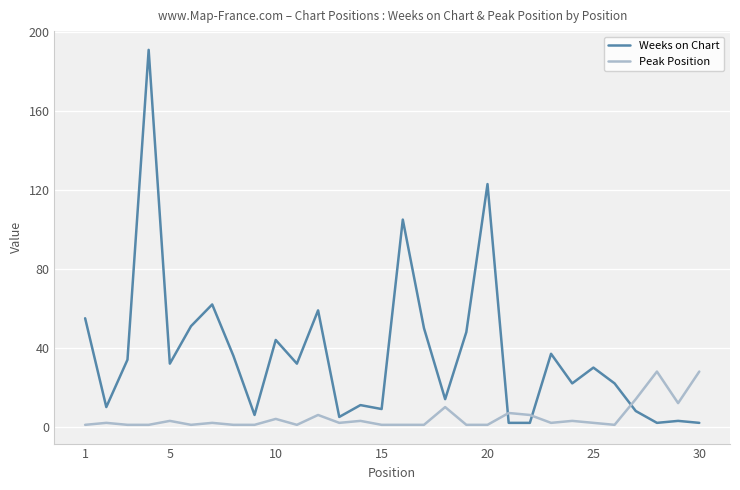

Which series has the widest spread of values?

Weeks on Chart